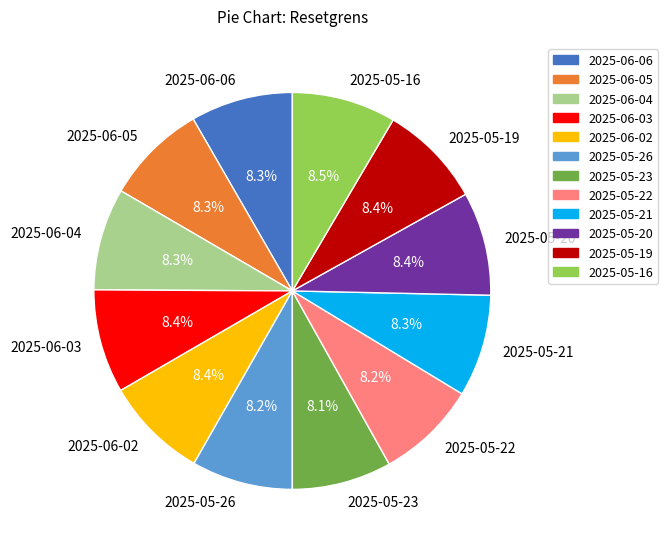

Does any single category account for the majority?

No